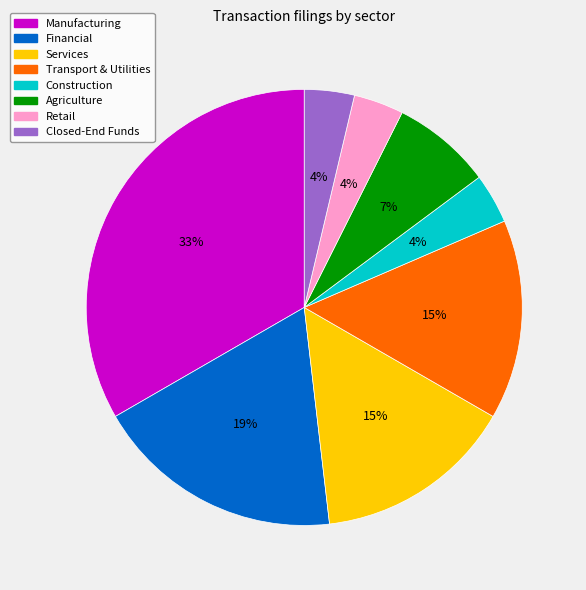

Which has a higher value, Services or Retail?

Services